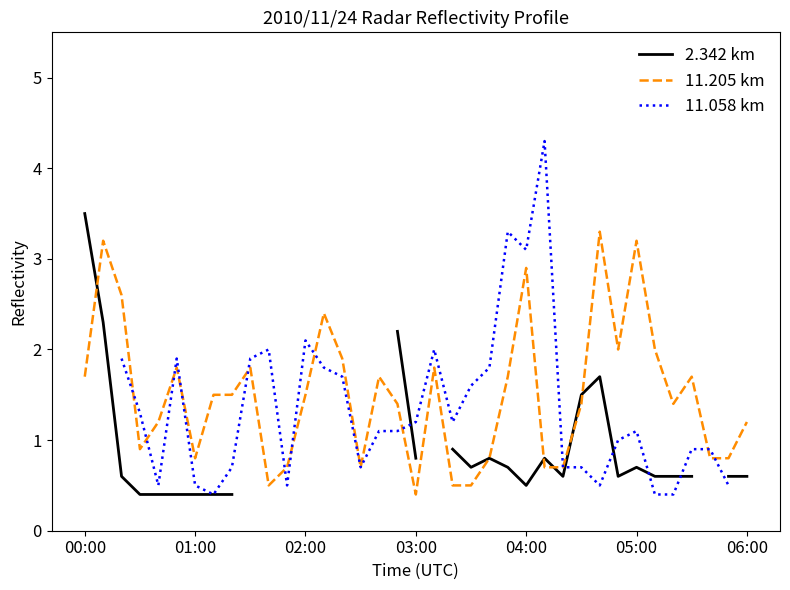

At how many categories does at least one series exceed 0?

37